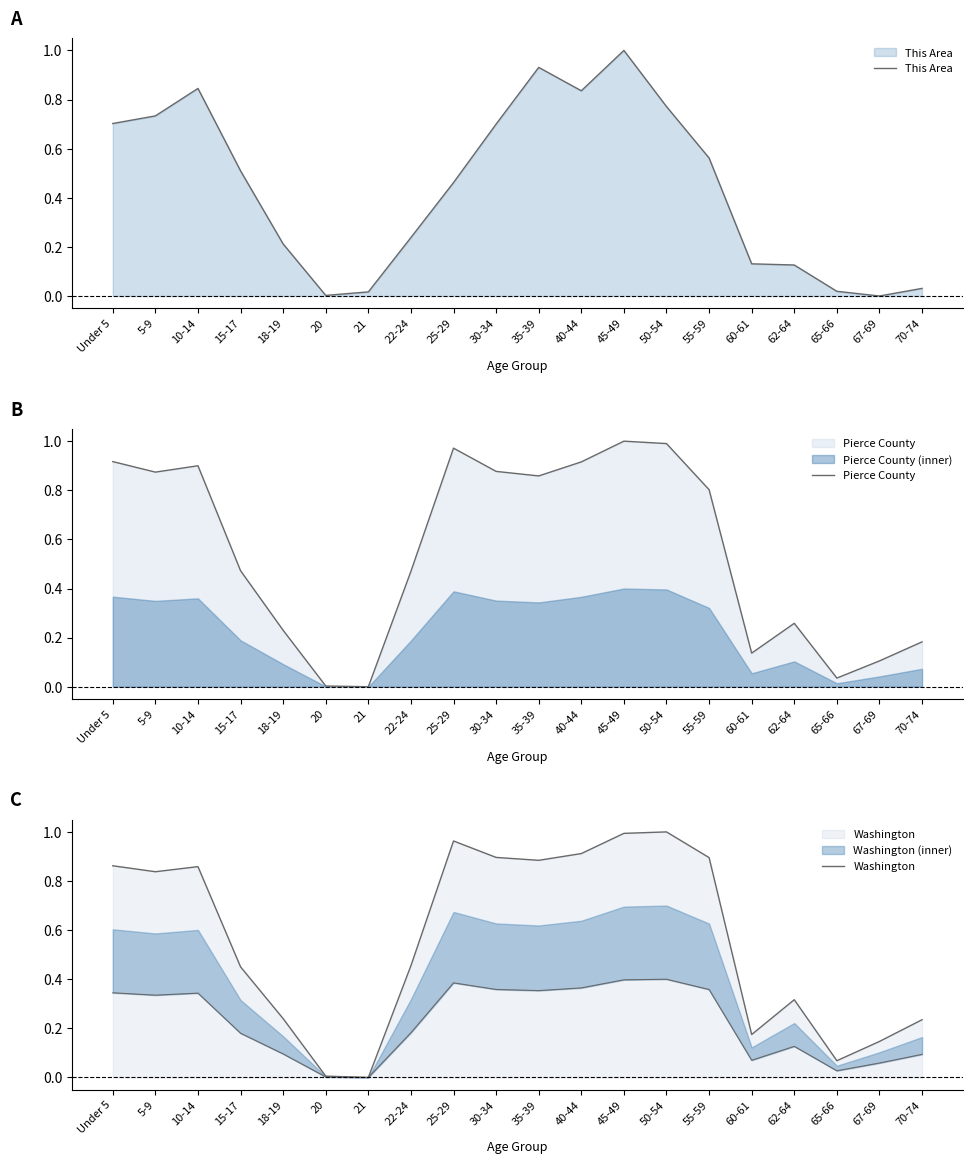

What is the label of the 4th point from the left?

15-17